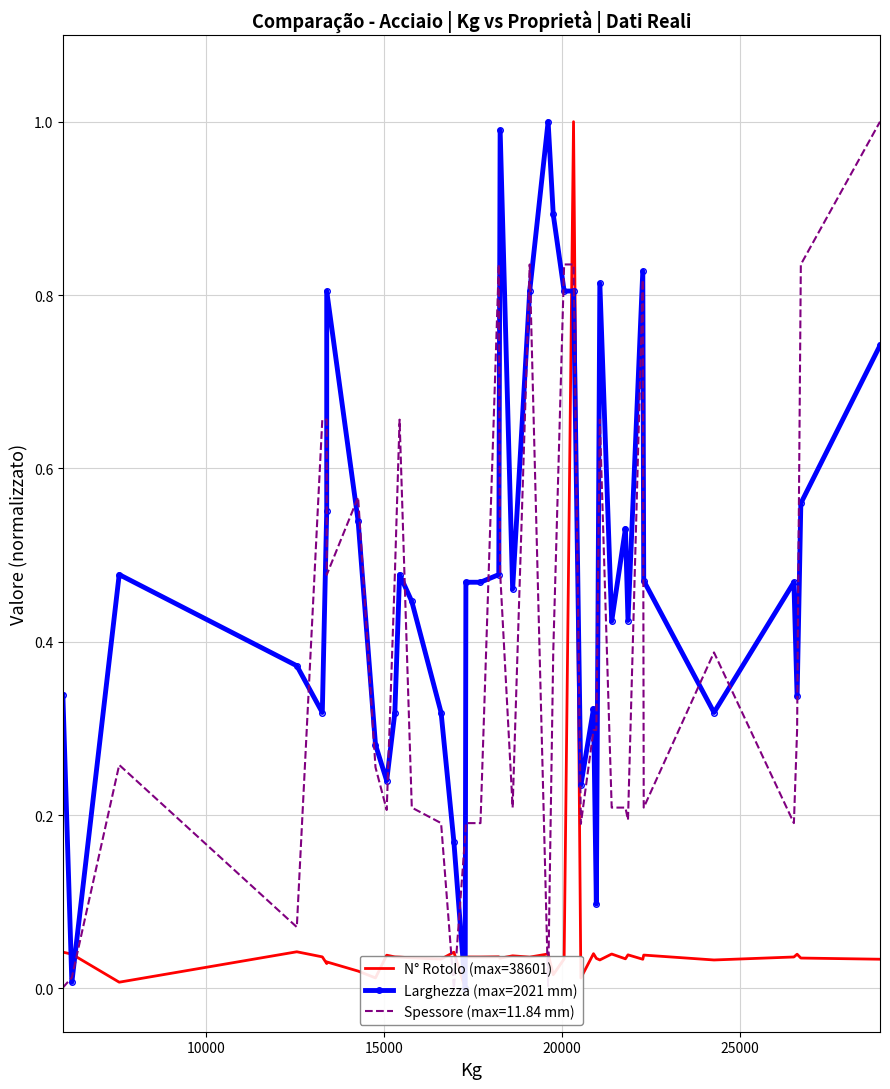

The N° Rotolo (max=38601) series shows 0.0 at 12. True or false?

False